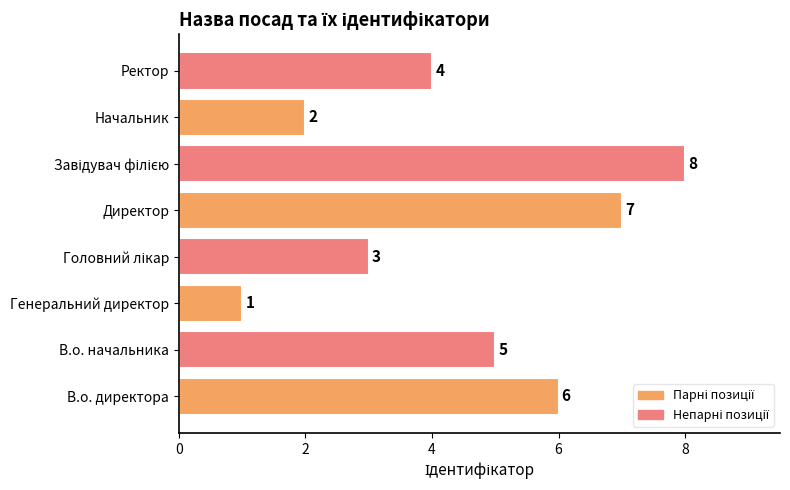

Between Директор and Генеральний директор, which is larger?

Директор